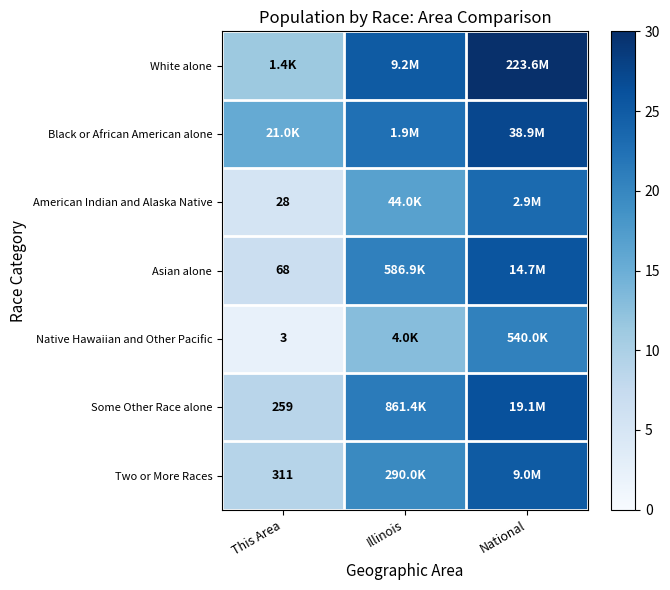

How many distinct data groups are displayed?

7